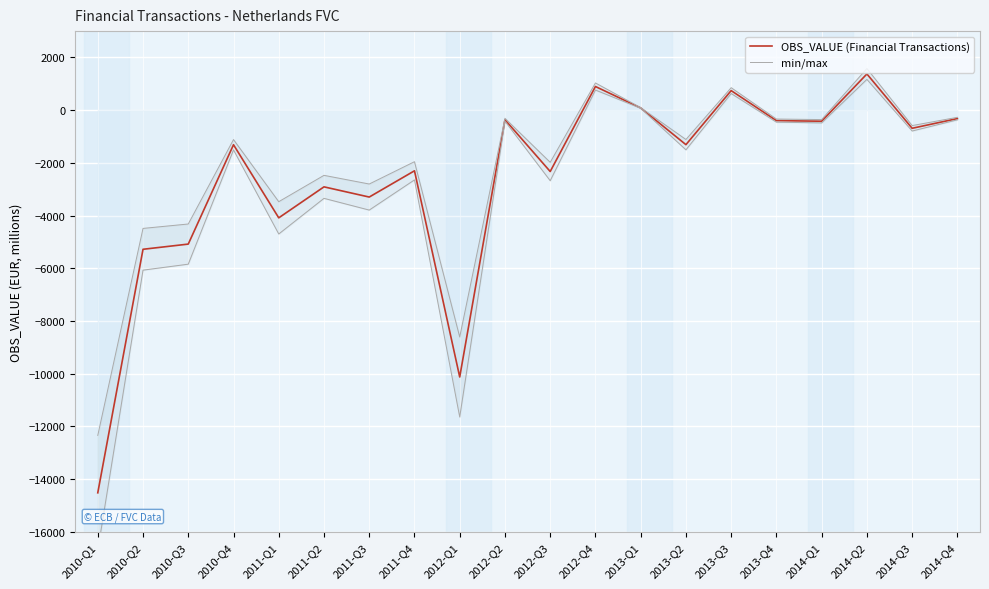

At which category does OBS_VALUE (Financial Transactions) reach its first local peak?

2010-Q4